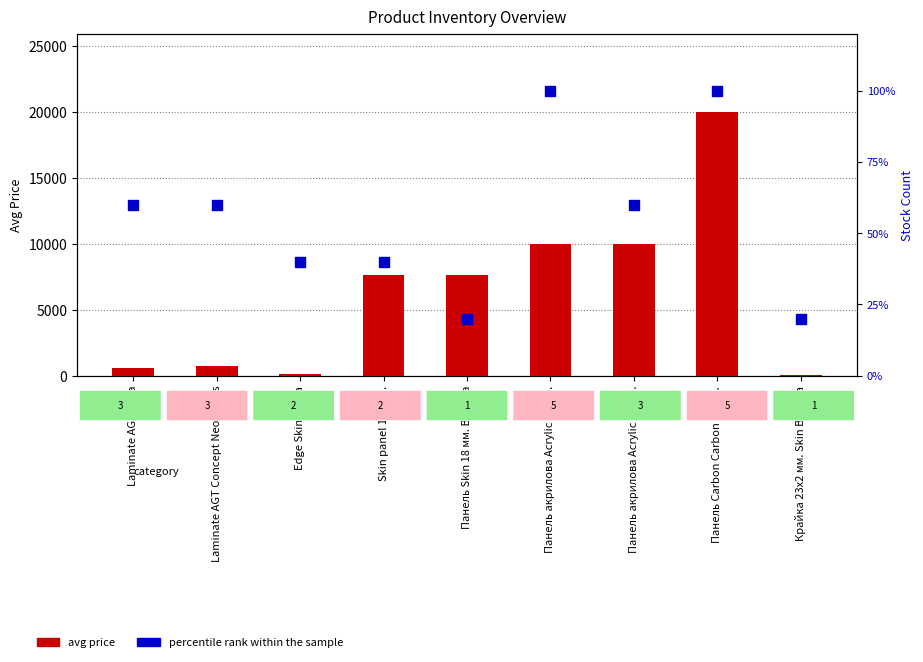

Which series reaches the minimum Y coordinate?

percentile rank